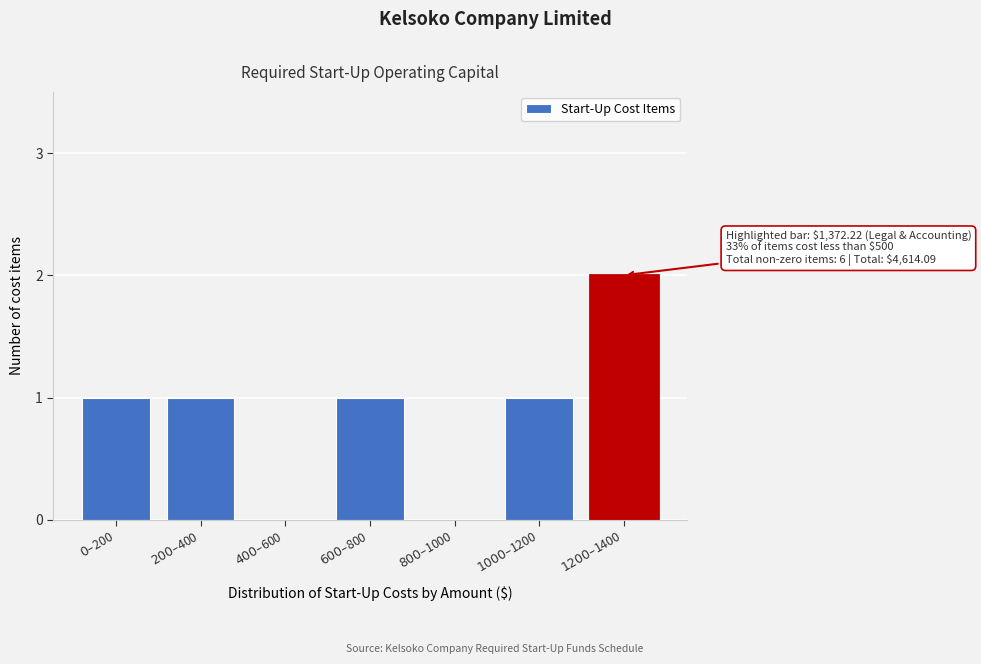

What is the sum of all values?

6